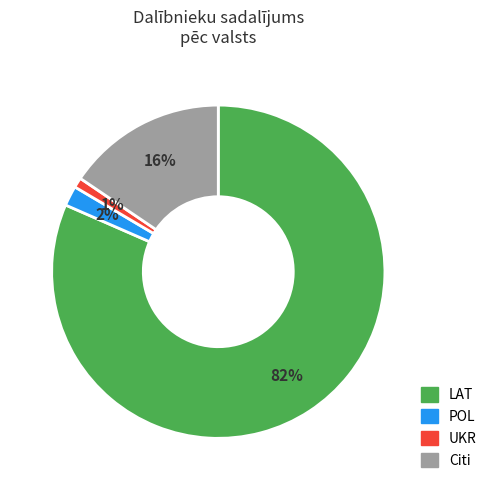

Does any single category account for the majority?

Yes